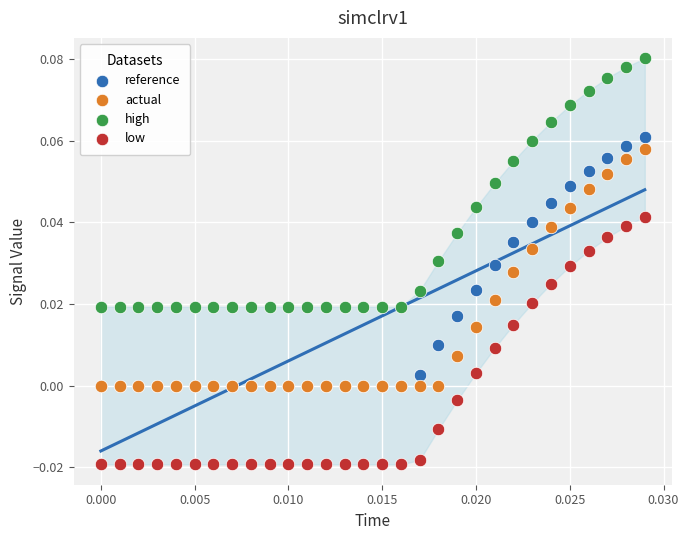

What are all the series names shown in the legend?

reference, actual, high, low